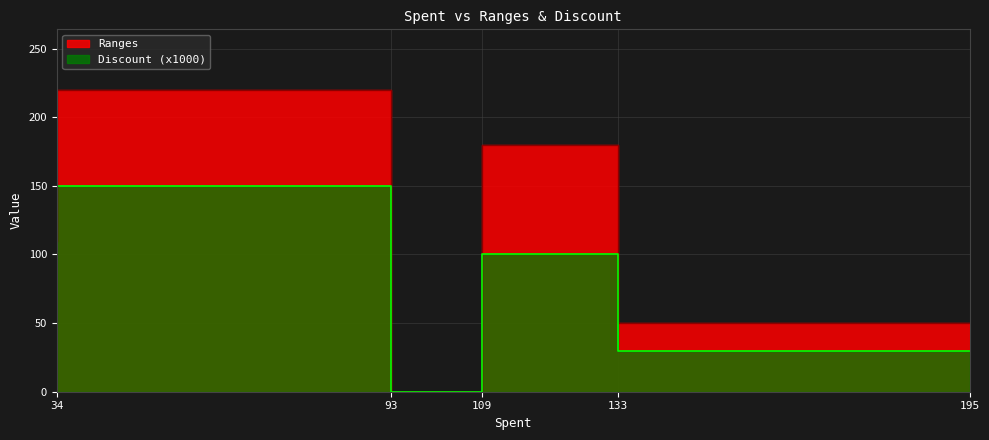

True or false: Discount and Ranges cross at least once.

False